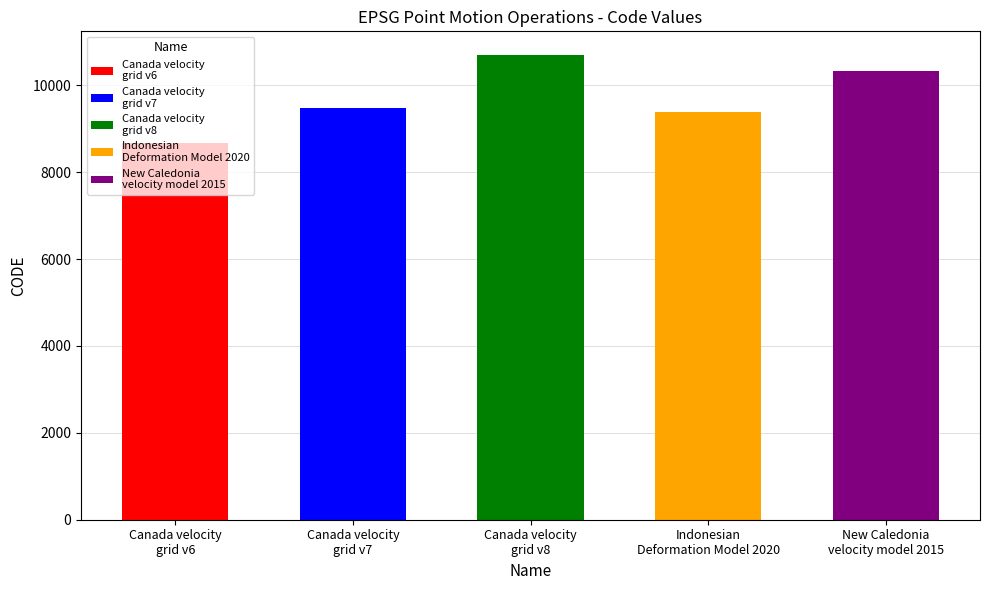

What is the greatest value displayed?

10707